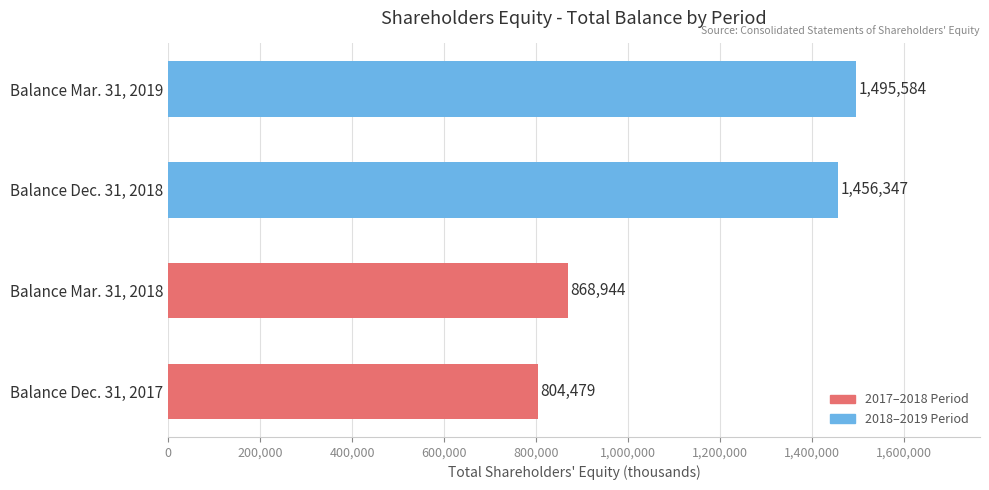

Reading bottom to top, extract all data points from this chart.

Balance Dec. 31, 2017=804479	Balance Mar. 31, 2018=868944	Balance Dec. 31, 2018=1456347	Balance Mar. 31, 2019=1495584